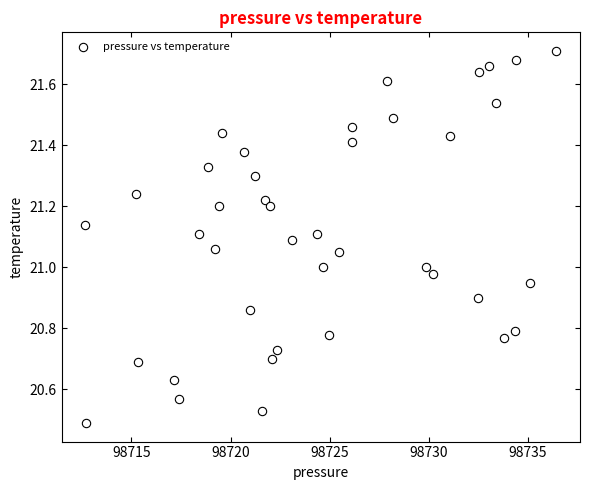

What is the range of Y values (max minus min)?

1.2